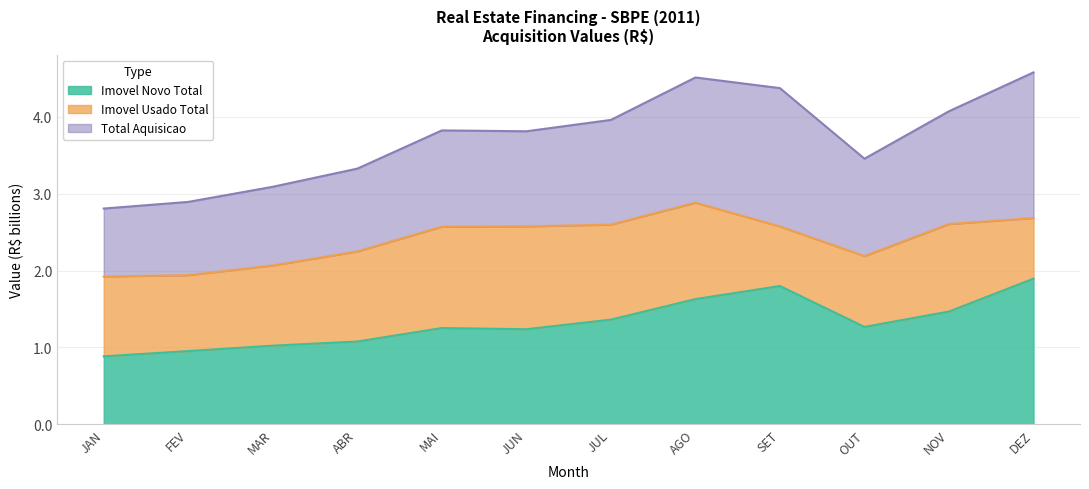

Where is the first local maximum for Total Aquisicao?

MAI